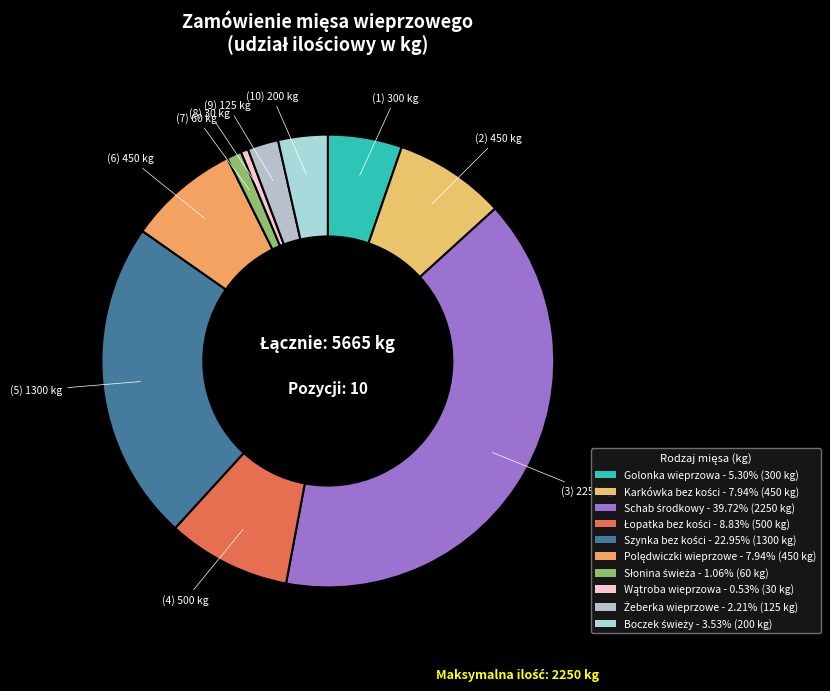

How many slices are in this pie chart?

10